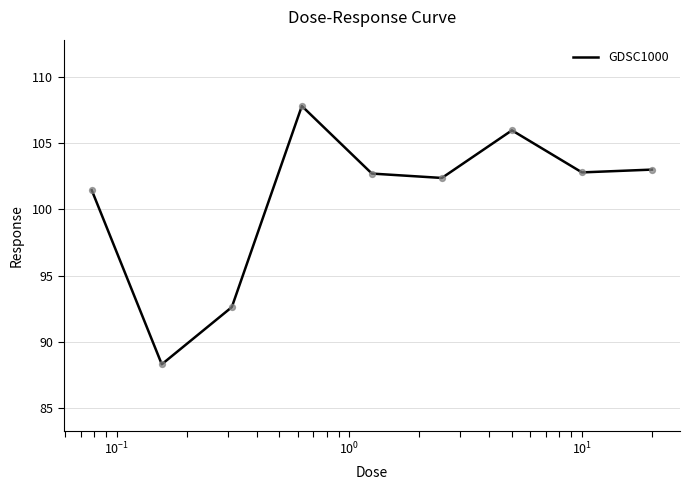

What is the greatest value displayed?

107.8